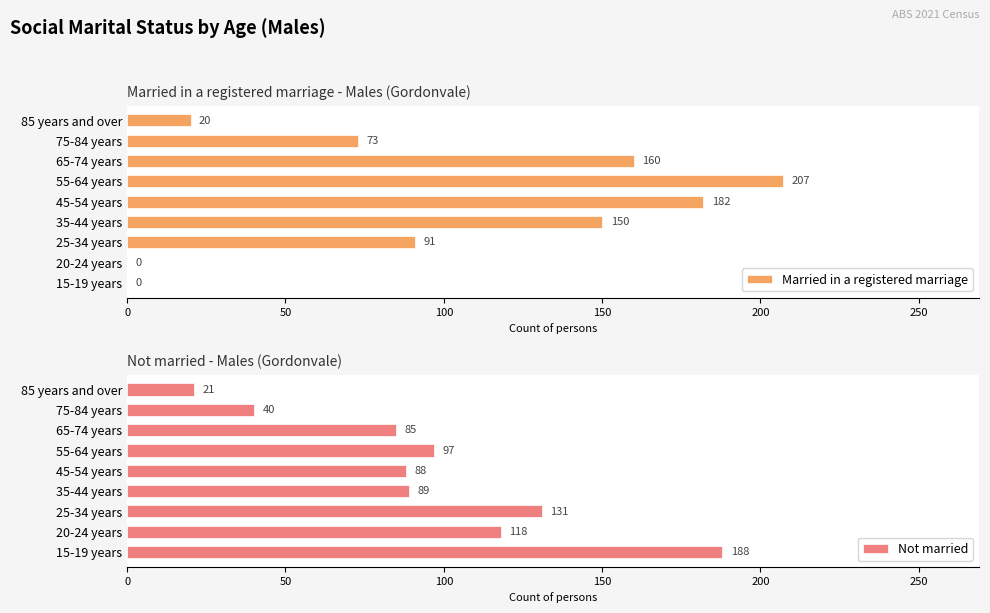

At which label does Married in a registered marriage reach its peak?

55-64 years